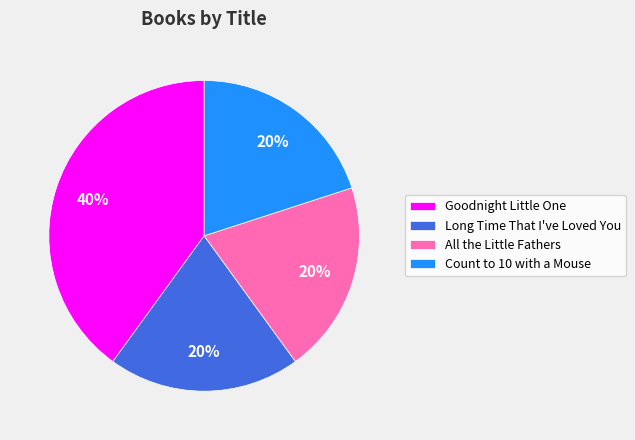

True or false: Count to 10 with a Mouse accounts for 20% of the total.

True